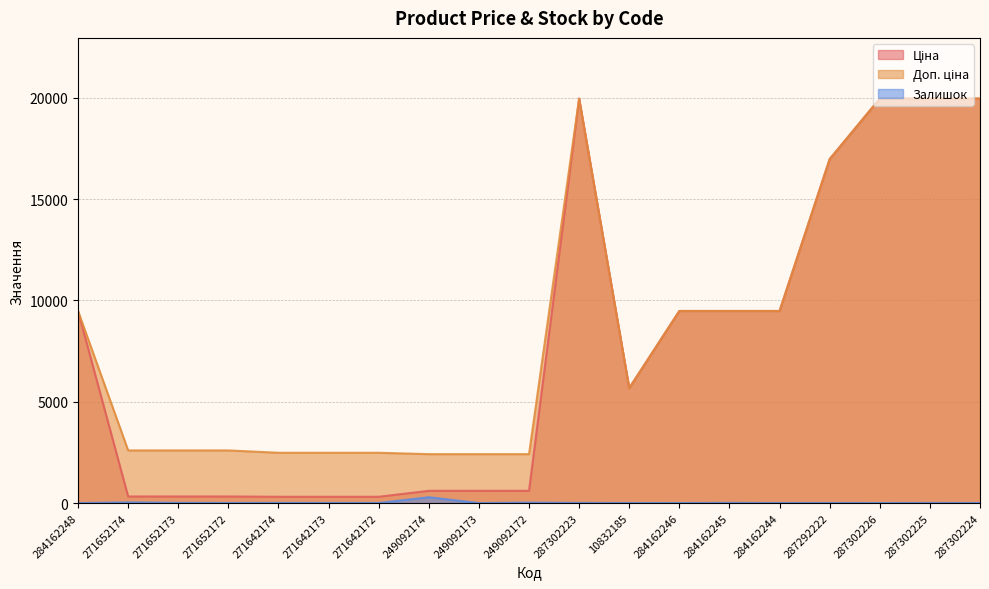

What is the difference between the highest and lowest values at 271652174?

2565.3